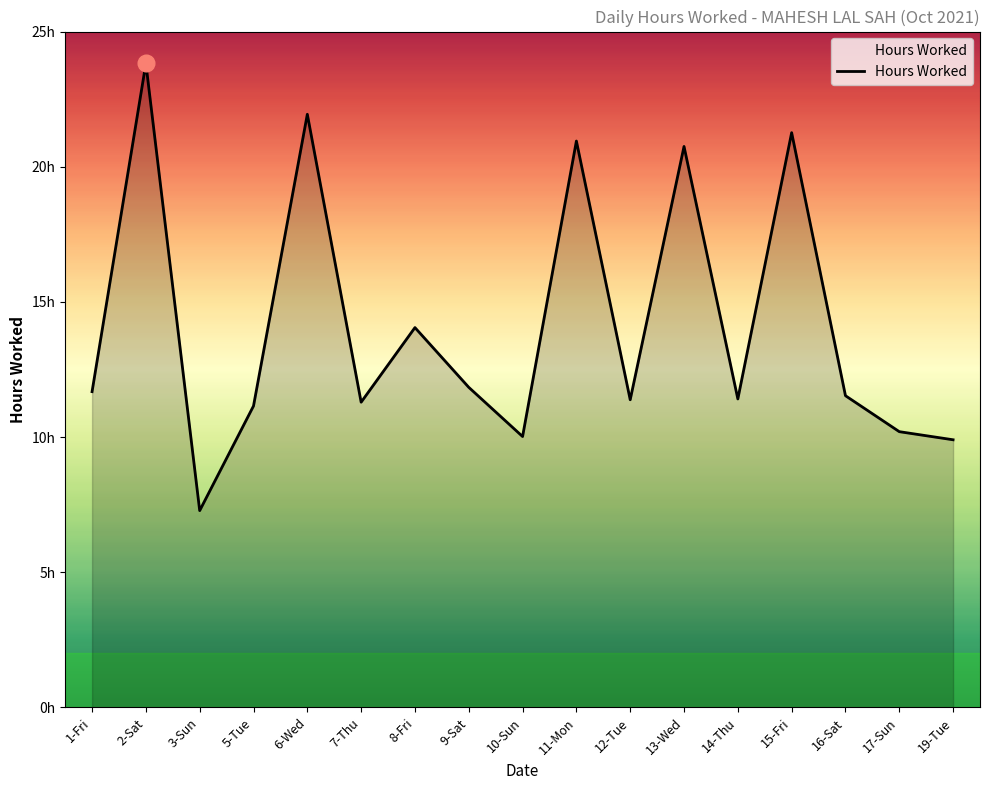

What is the approximate value at 19-Tue?

9.9